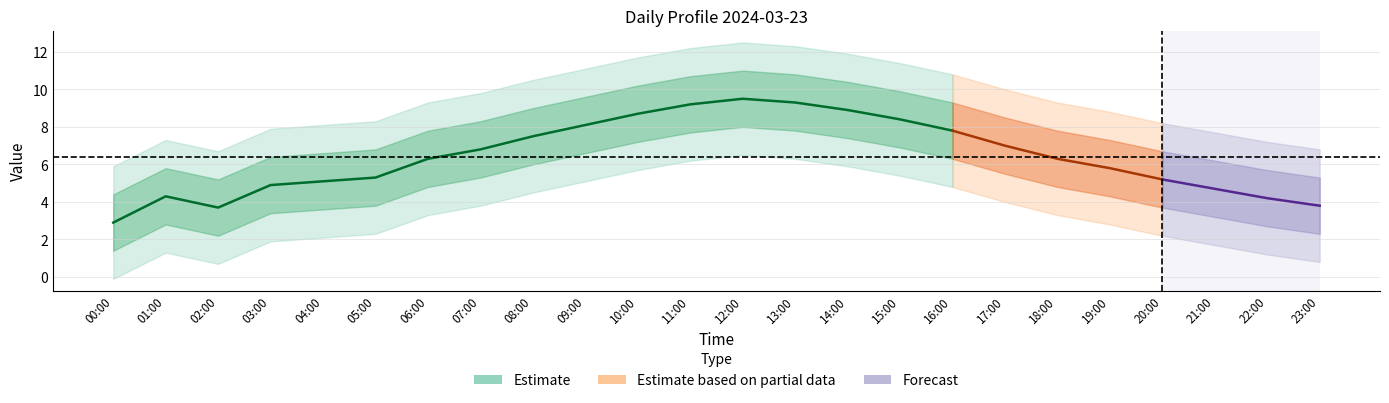

What is the maximum value shown in the chart?

9.5